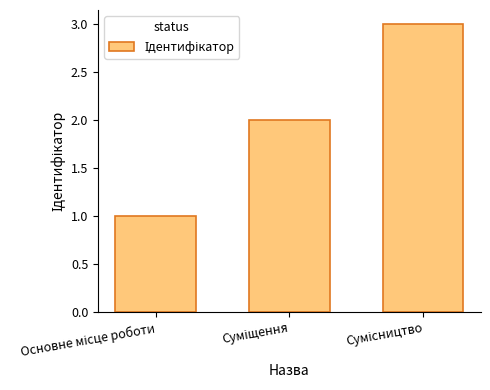

What is the greatest value displayed?

3